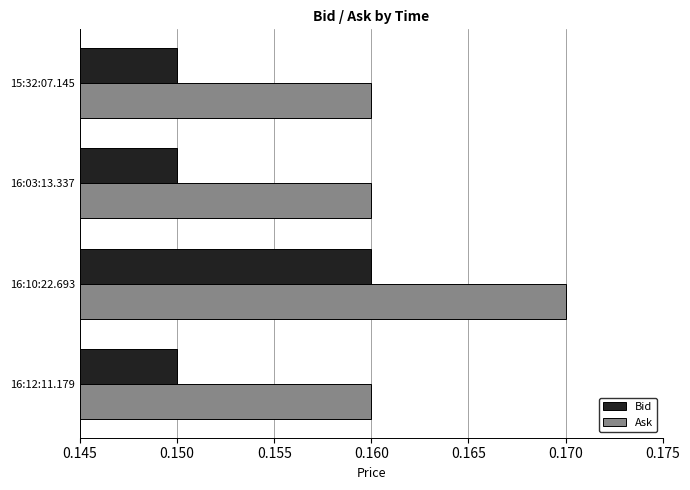

List the series in order of their overall mean, lowest first.

Bid, Ask